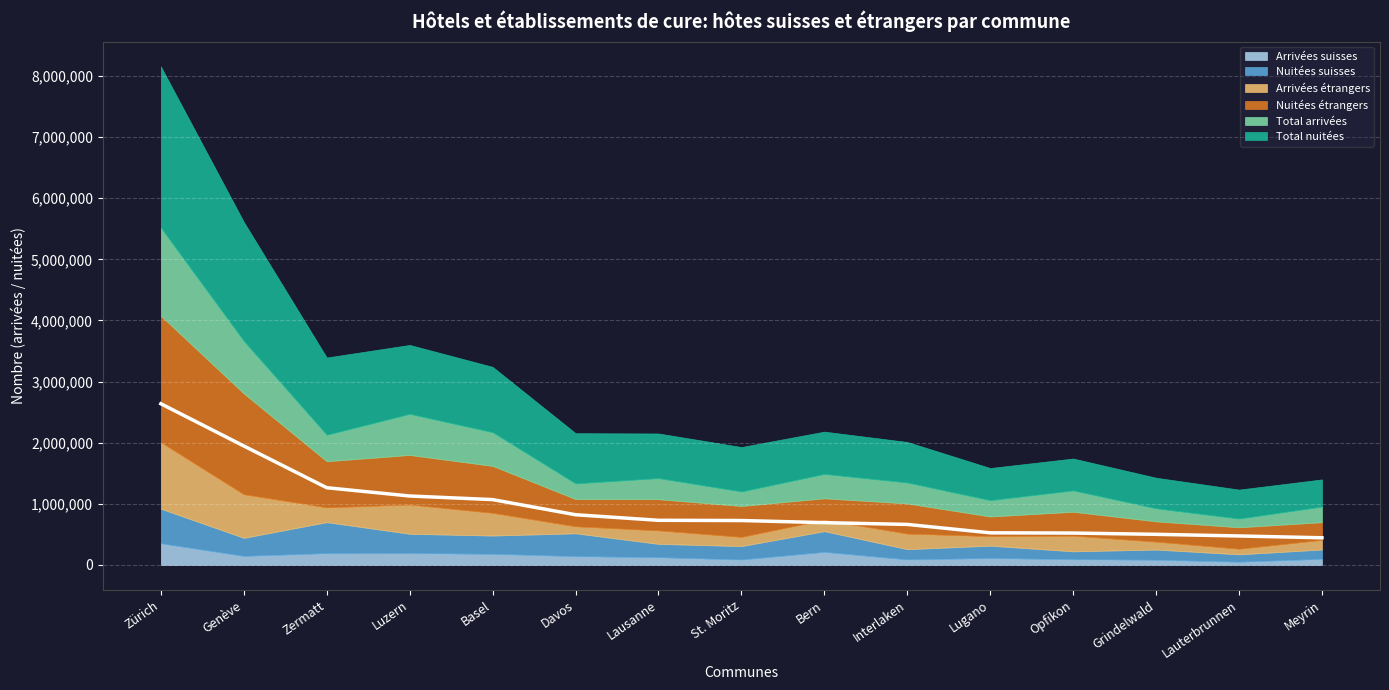

What is the difference between the second highest and second lowest values in the Arrivées étrangers series?

598793